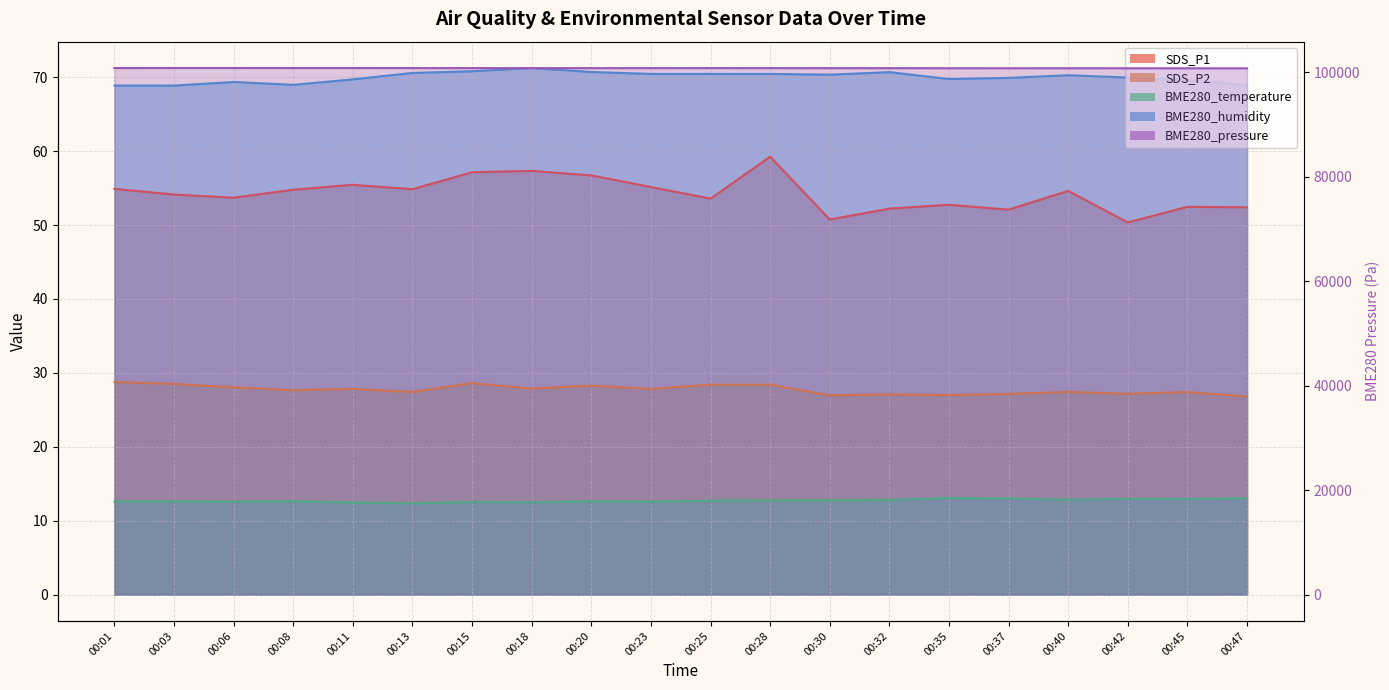

Does the chart display data point markers on the line(s)?

No